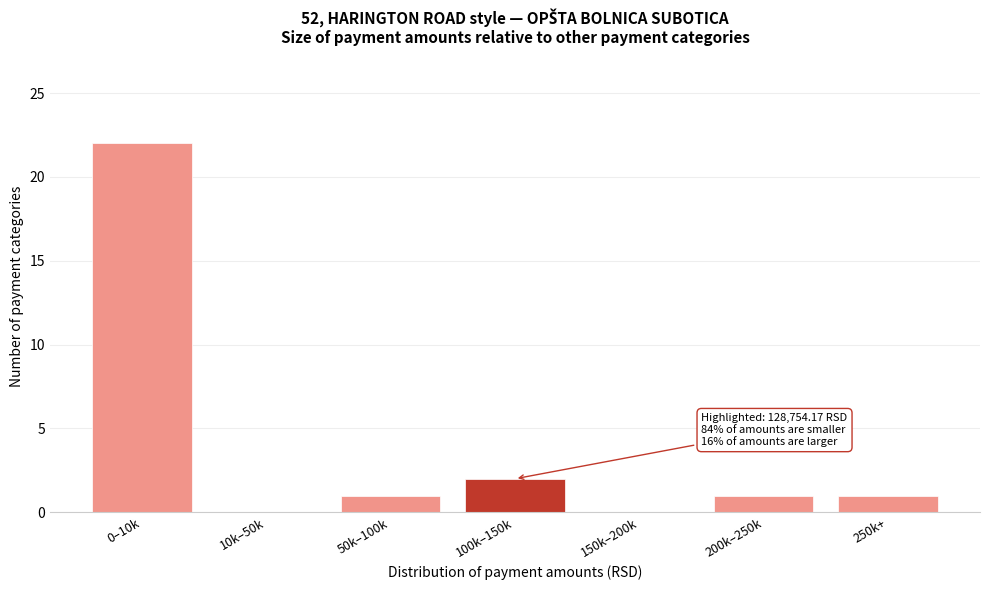

Reading left to right, list all the values displayed in this chart.

0–10k=22	10k–50k=0	50k–100k=1	100k–150k=2	150k–200k=0	200k–250k=1	250k+=1